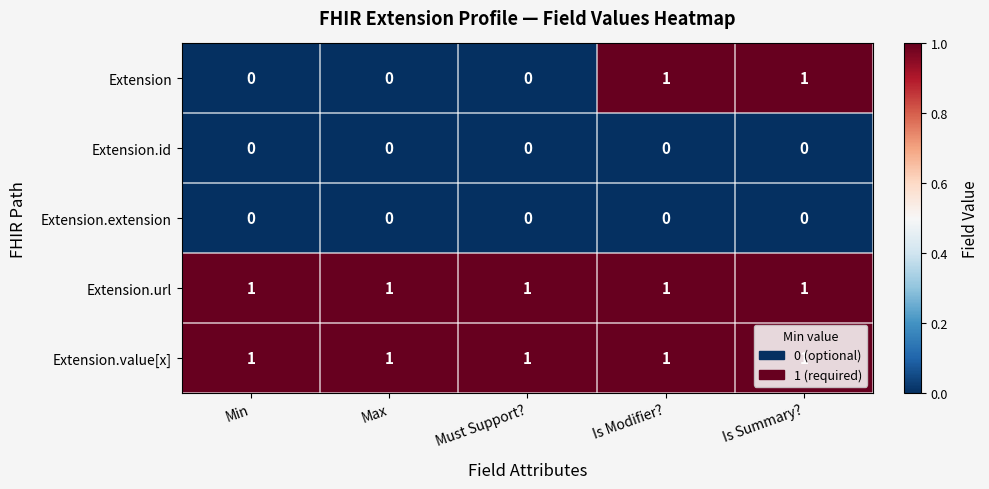

Is the value of Extension at Must Support? greater than the value of Extension.value[x] at Is Summary??

No